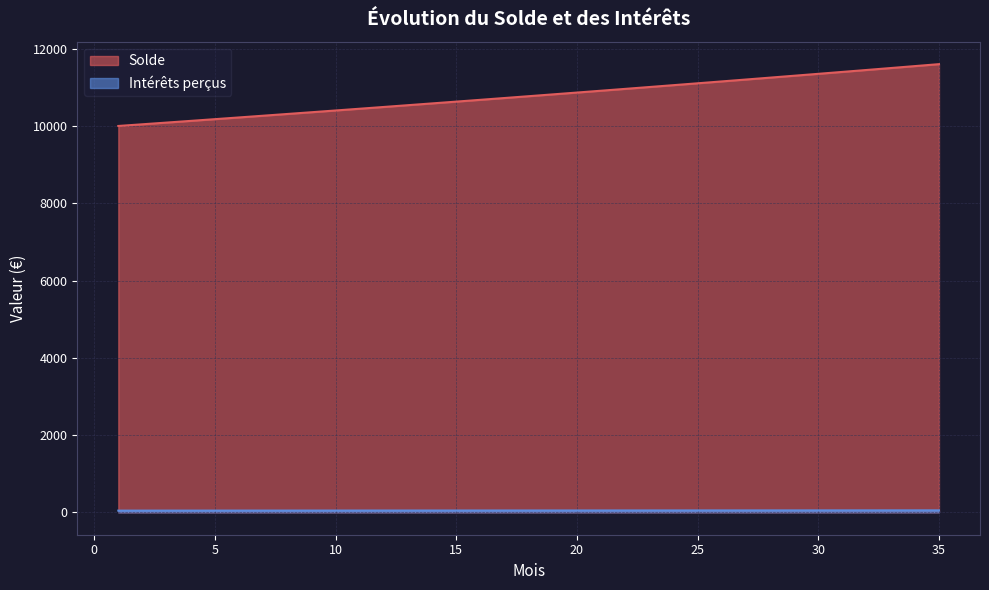

How many categories are shown in the chart?

35